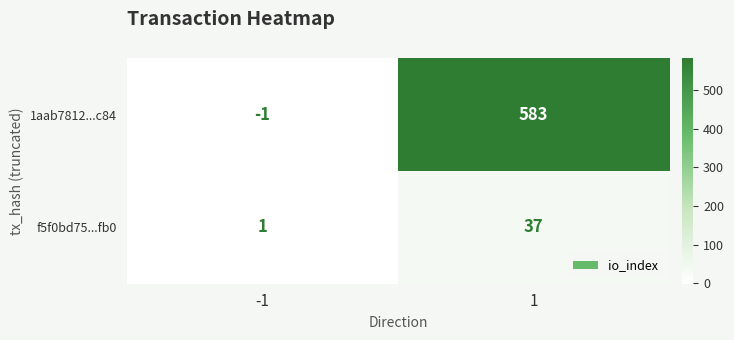

The value of f5f0bd75...fb0 at 1 is 20. True or false?

False